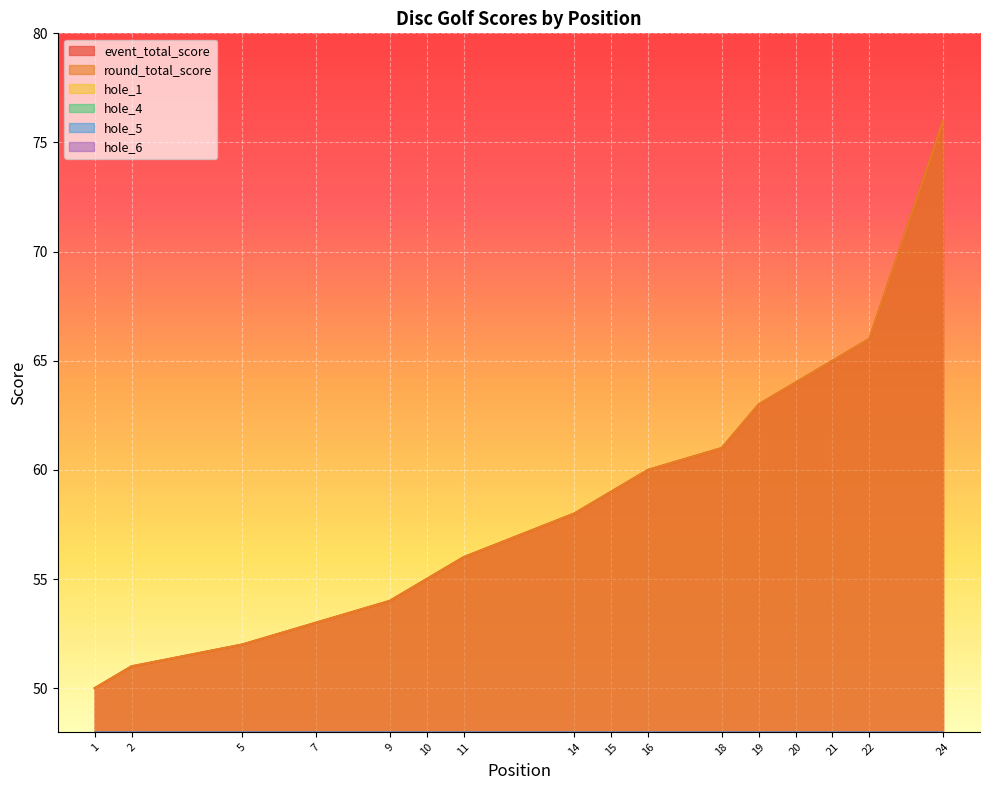

Reading left to right, extract all data points from this chart.

event_total_score: 1=50	2=51	2=51	2=51	5=52	5=52	7=53	7=53	9=54	10=55	11=56	11=56	11=56	14=58	15=59	16=60	16=60	18=61	19=63	20=64	21=65	22=66	22=66	24=76
round_total_score: 1=50	2=51	2=51	2=51	5=52	5=52	7=53	7=53	9=54	10=55	11=56	11=56	11=56	14=58	15=59	16=60	16=60	18=61	19=63	20=64	21=65	22=66	22=66	24=76
hole_1: 1=3	2=3	2=3	2=3	5=4	5=4	7=4	7=4	9=4	10=4	11=3	11=3	11=5	14=4	15=4	16=4	16=4	18=5	19=5	20=5	21=5	22=4	22=5	24=6
hole_4: 1=2	2=2	2=2	2=3	5=2	5=2	7=1	7=2	9=2	10=2	11=1	11=3	11=2	14=4	15=3	16=3	16=3	18=2	19=3	20=4	21=3	22=4	22=4	24=4
hole_5: 1=2	2=3	2=3	2=3	5=3	5=4	7=2	7=5	9=3	10=3	11=4	11=3	11=4	14=3	15=3	16=3	16=3	18=4	19=3	20=3	21=3	22=2	22=3	24=4
hole_6: 1=3	2=2	2=4	2=3	5=3	5=2	7=3	7=4	9=4	10=3	11=4	11=3	11=3	14=3	15=4	16=4	16=3	18=5	19=2	20=5	21=4	22=3	22=3	24=3